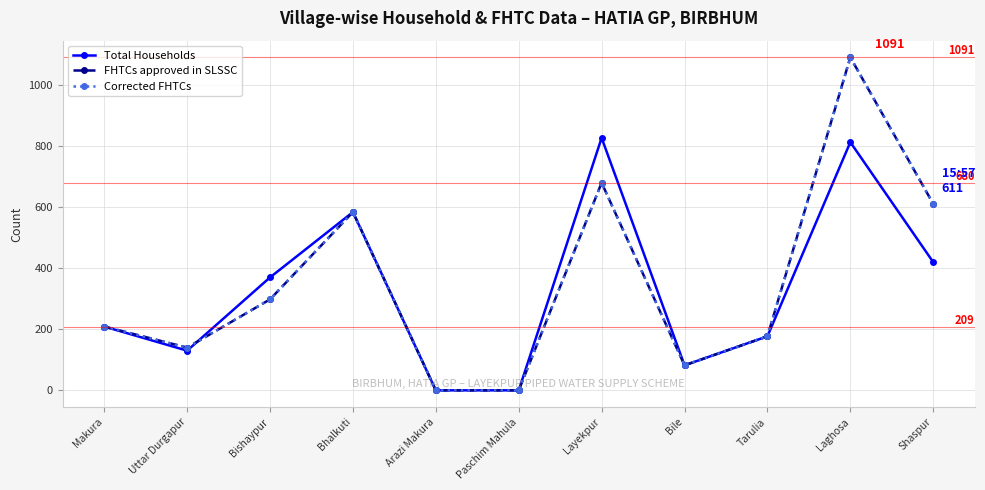

Is this an area chart (filled region under the line)?

No